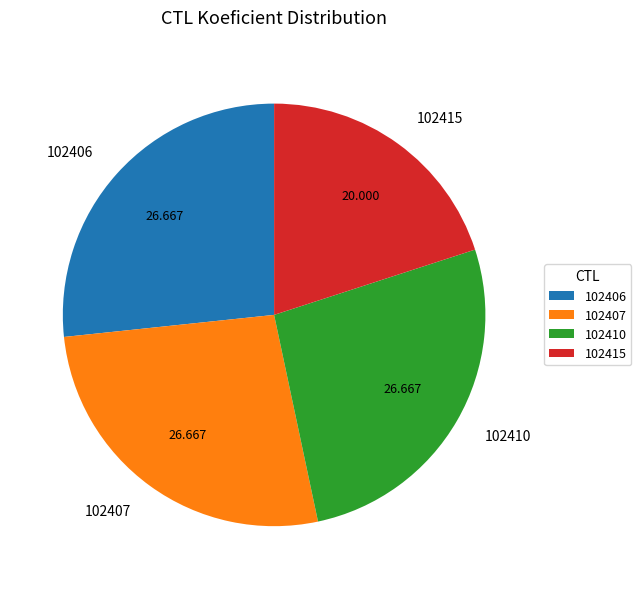

Is the sum of 102406 and 102415 greater than half?

No